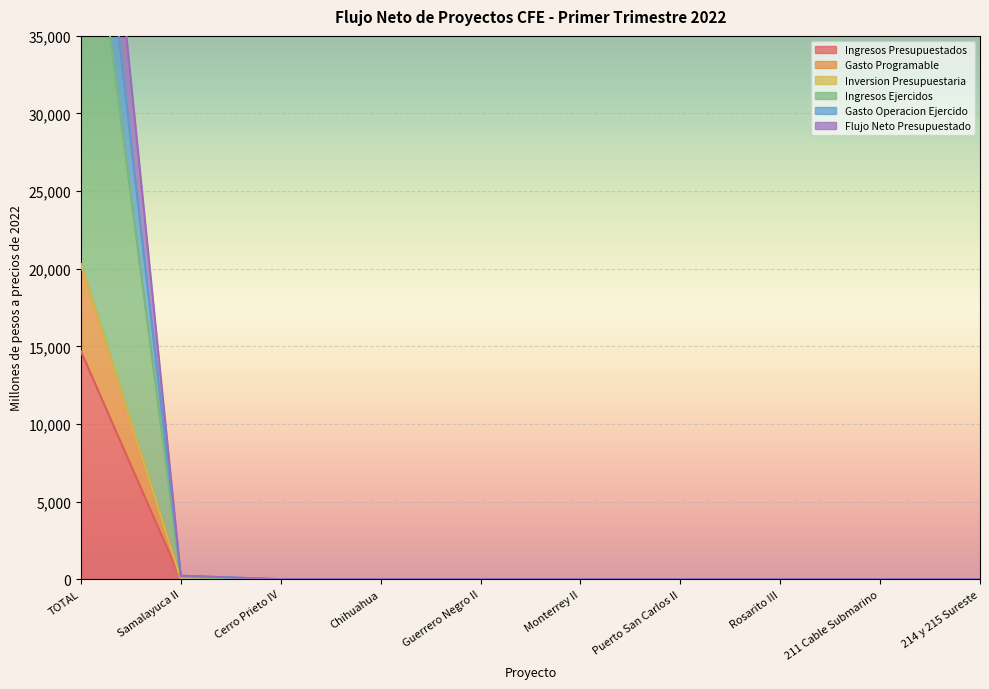

True or false: Flujo Neto Presupuestado and Ingresos Ejercidos intersect in this chart.

False